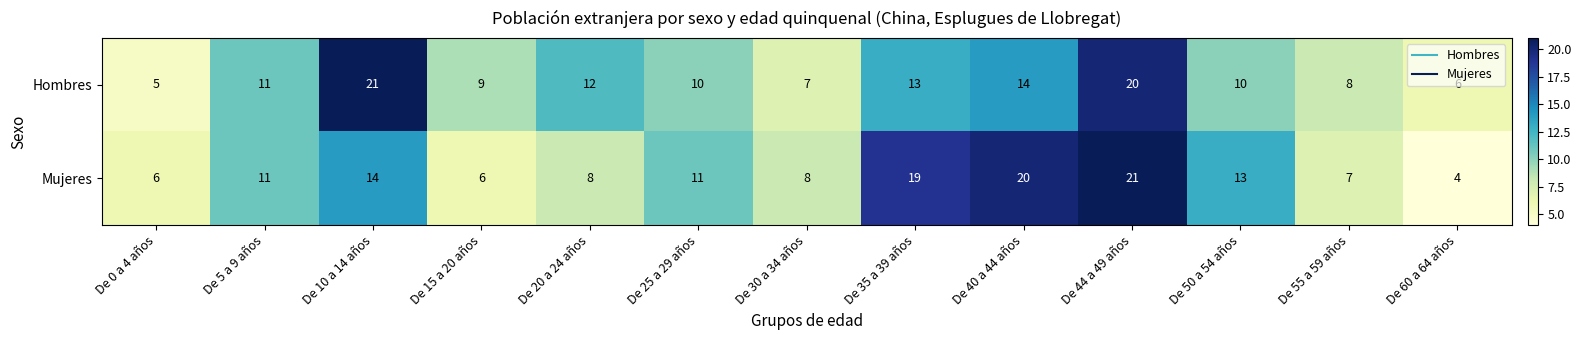

How many series are shown in this chart?

2